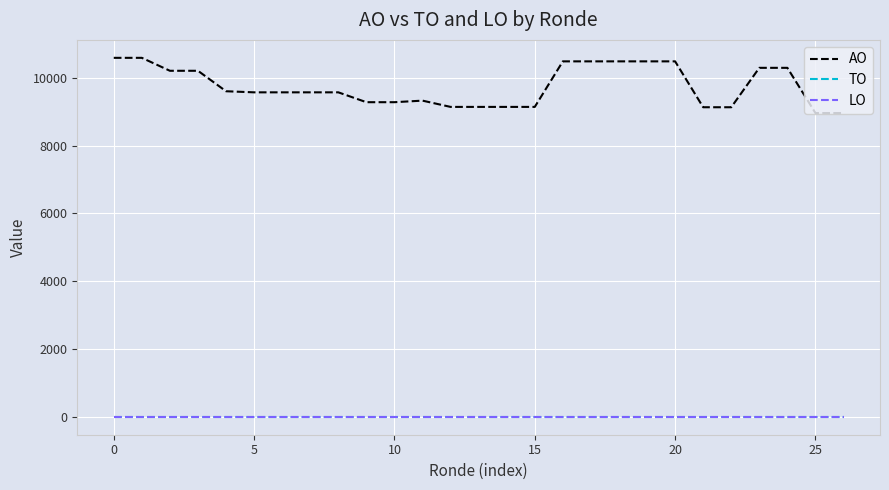

Does the chart have visible grid lines?

Yes